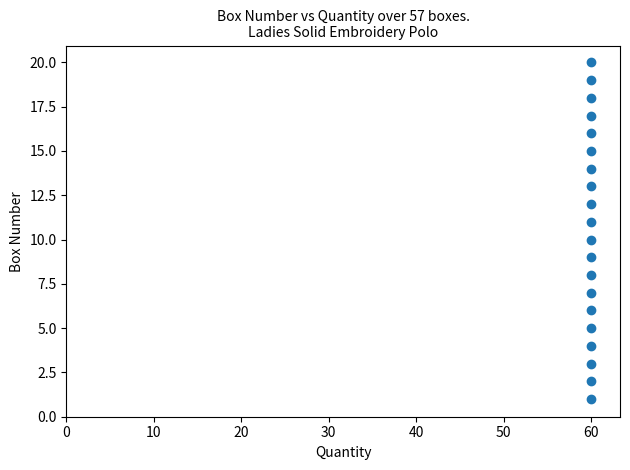

What is the range of Y values (max minus min)?

19